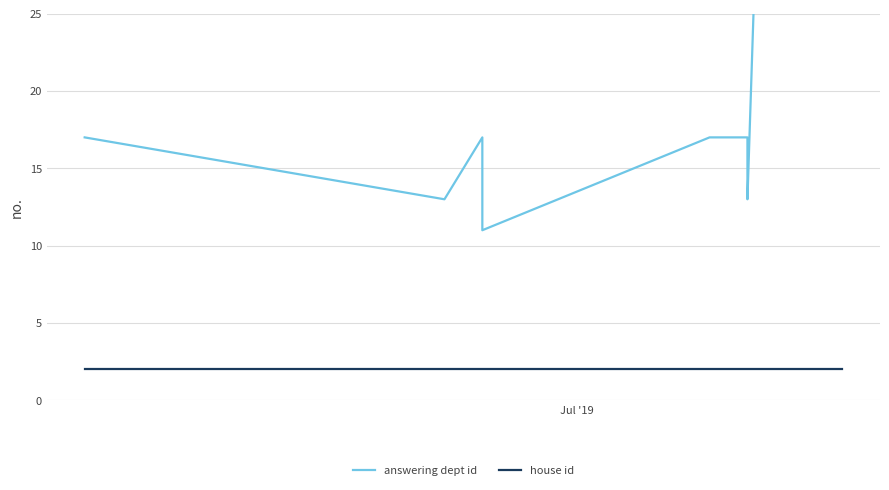

What is the average value of the house id series?

2